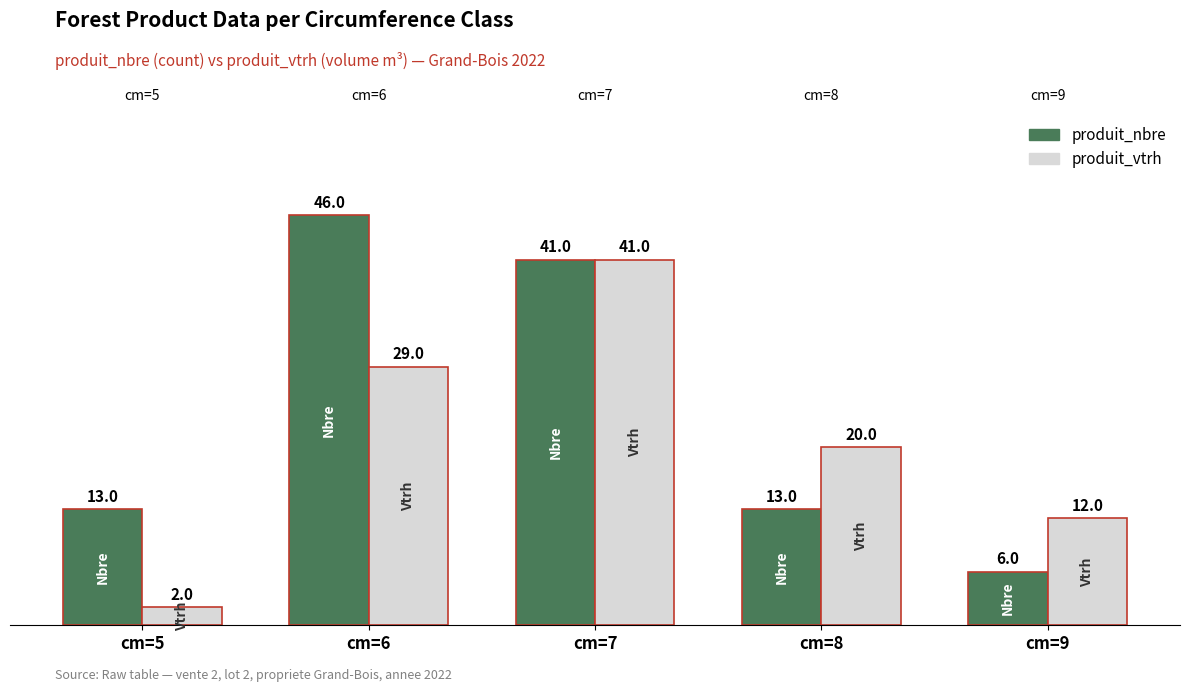

Between cm=7 and cm=9, which series saw the biggest shift?

produit_nbre